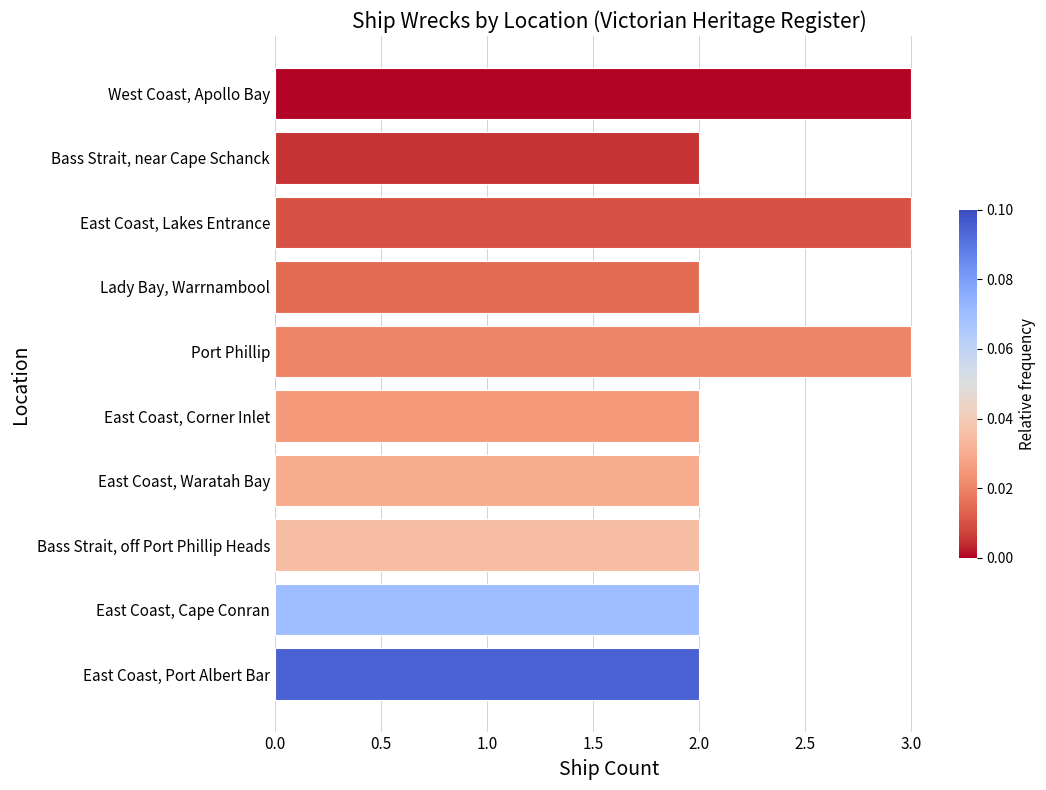

What is the ratio of the value at Bass Strait, near Cape Schanck to the value at Bass Strait, off Port Phillip Heads?

1.0